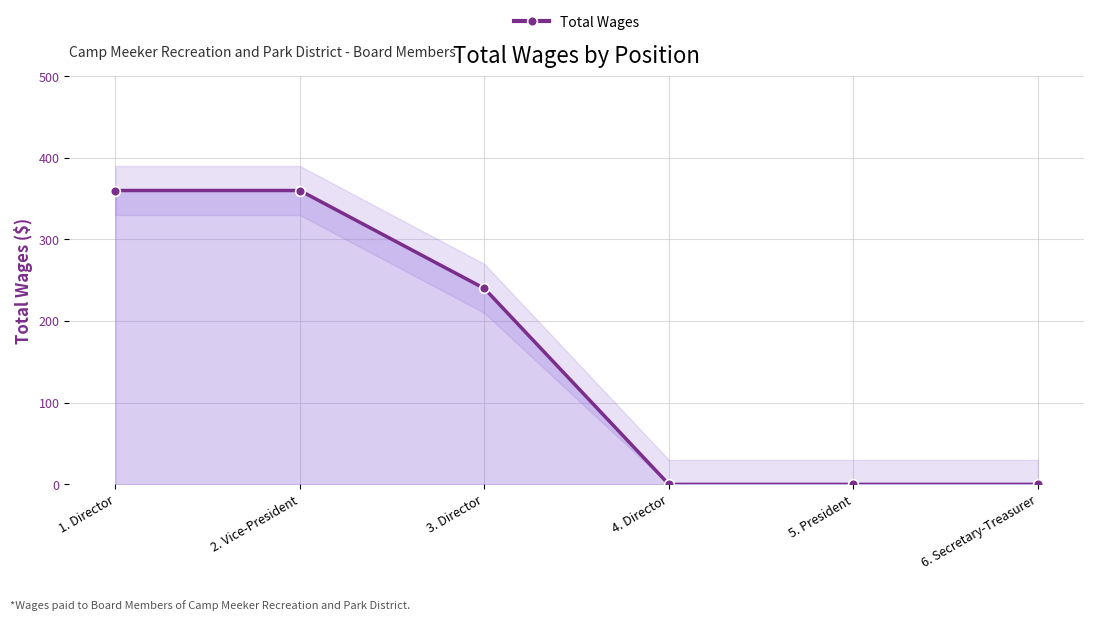

Which label corresponds to the largest value in the chart?

1. Director